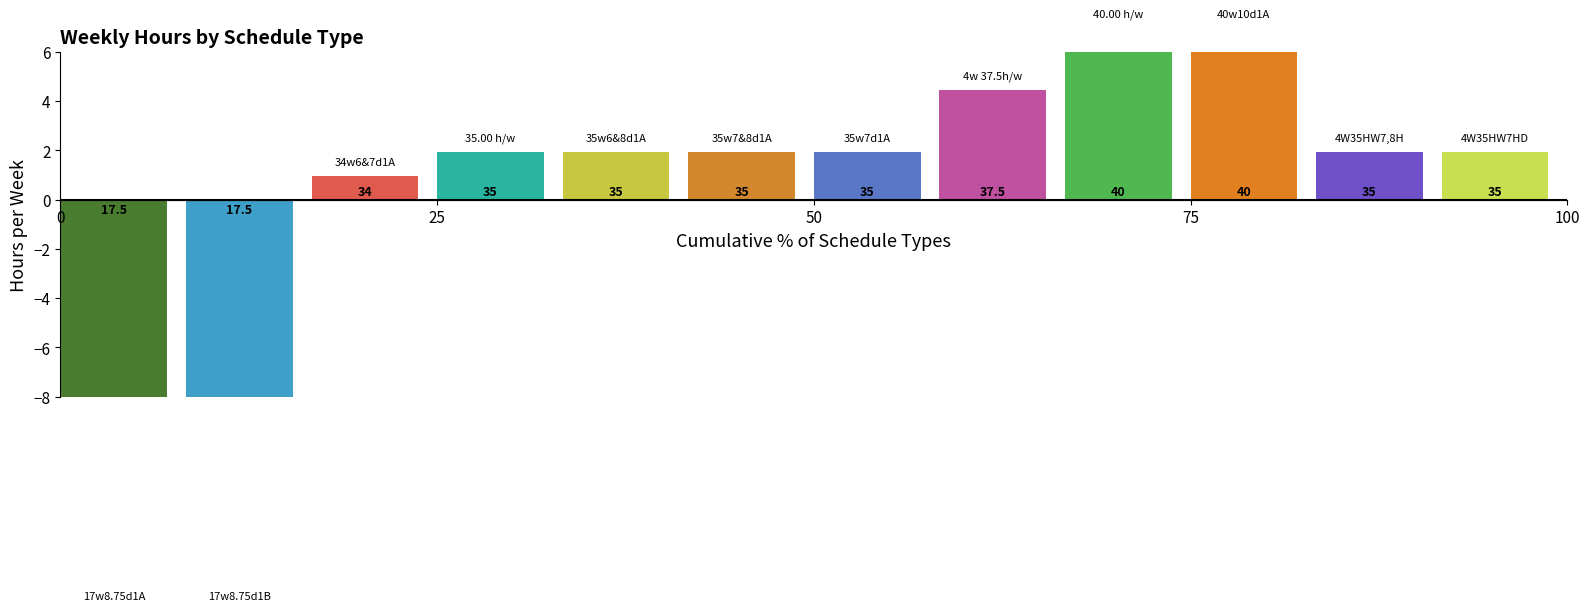

What is the minimum value shown in the chart?

17.5